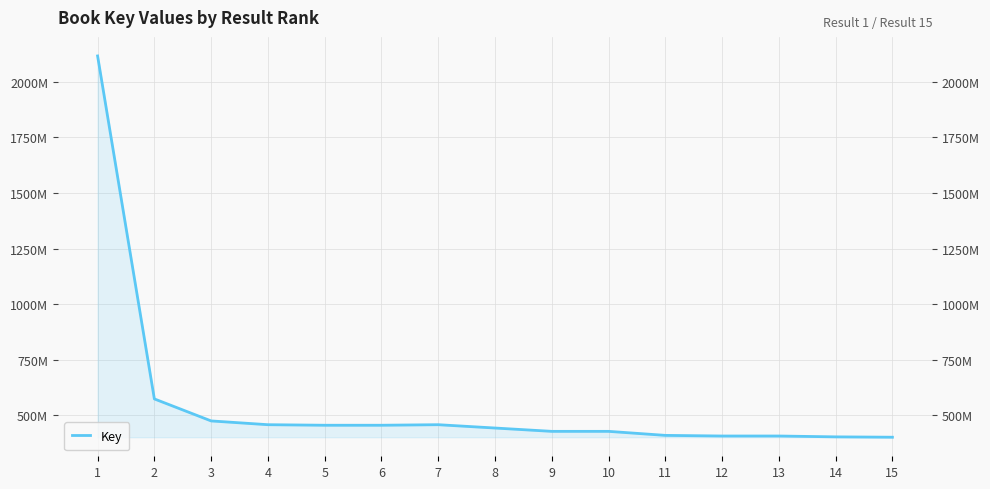

Rank the categories by value from lowest to highest.

15, 14, 13, 12, 11, 9, 10, 8, 5, 6, 4, 7, 3, 2, 1